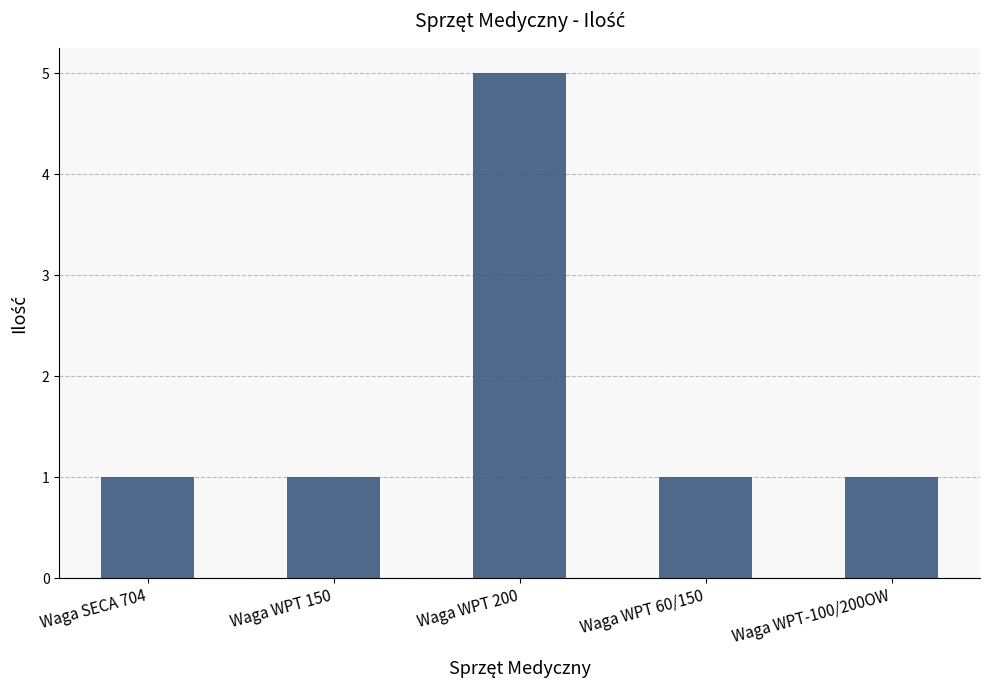

What is the greatest value displayed?

5